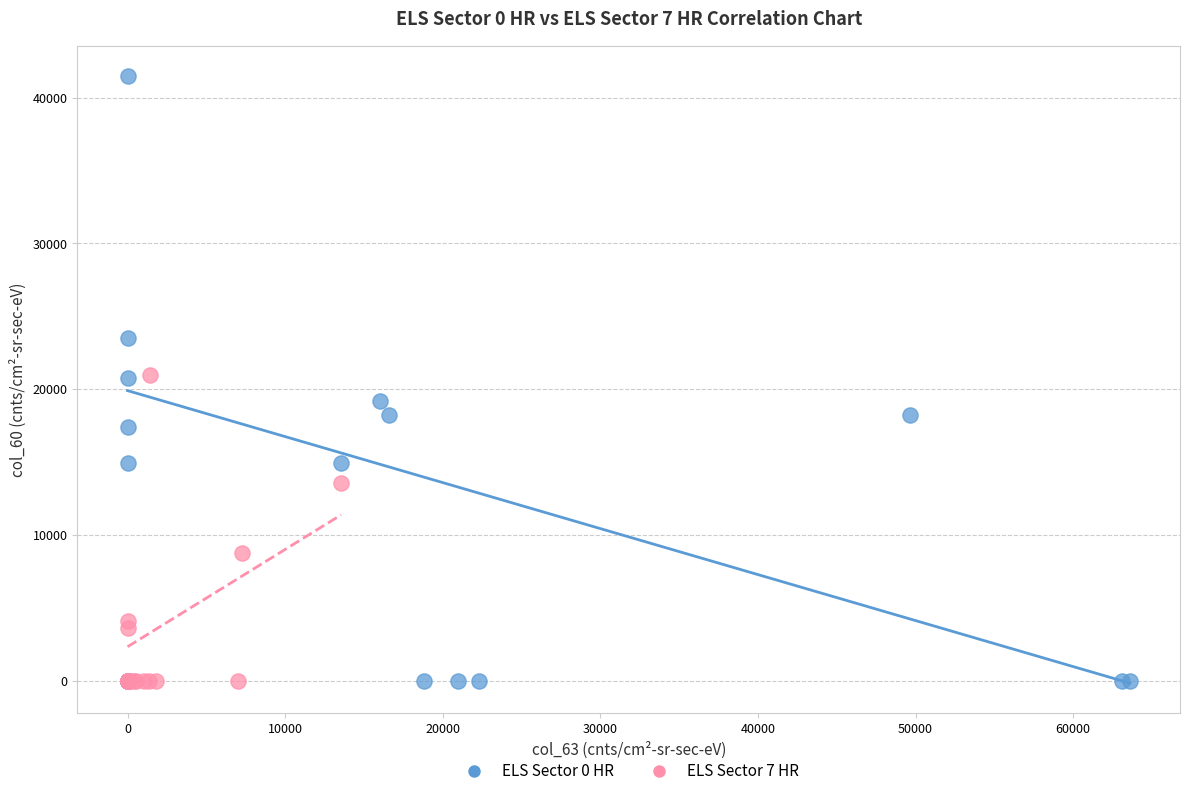

Which series contains the highest Y value?

ELS Sector 0 HR